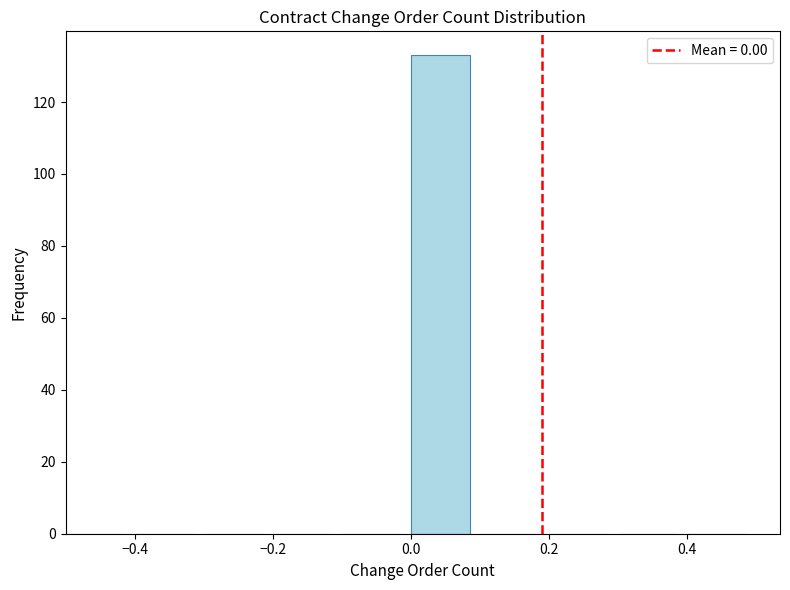

How tall is the bar that spans 0.0 to 0.1 on the x-axis? The values are not printed on the chart, so give them approximately, as read against the axis.

134